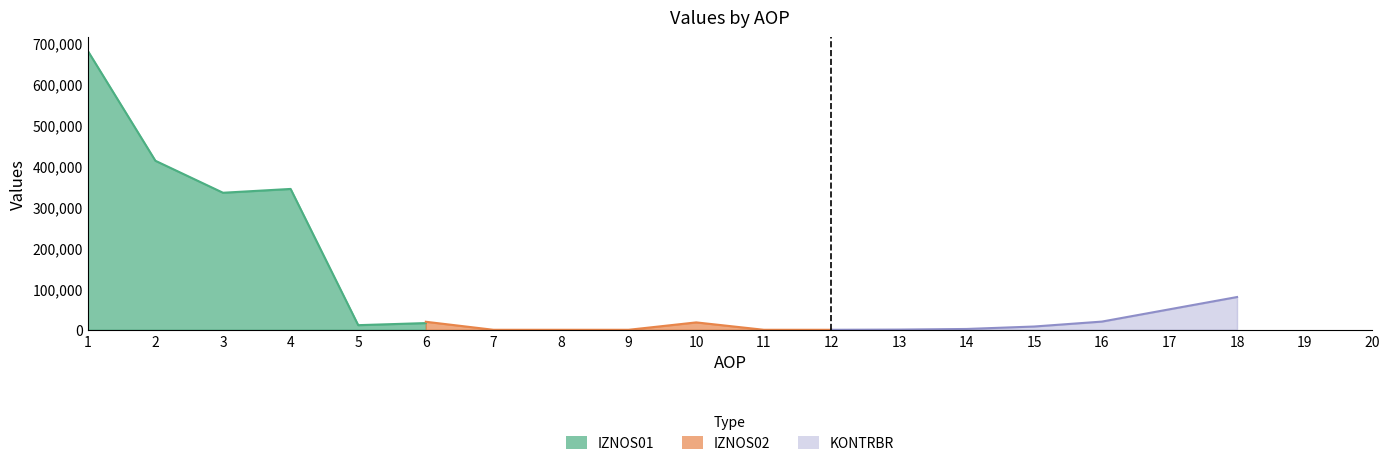

True or false: KONTRBR has a value of 262.9 at 5.

True